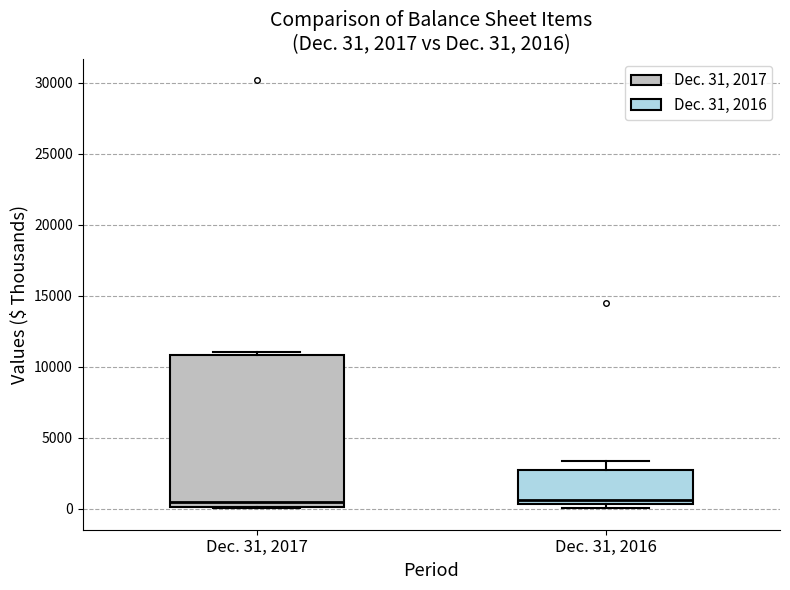

Which box is the tallest, from its lower edge to its upper edge?

Dec. 31, 2017